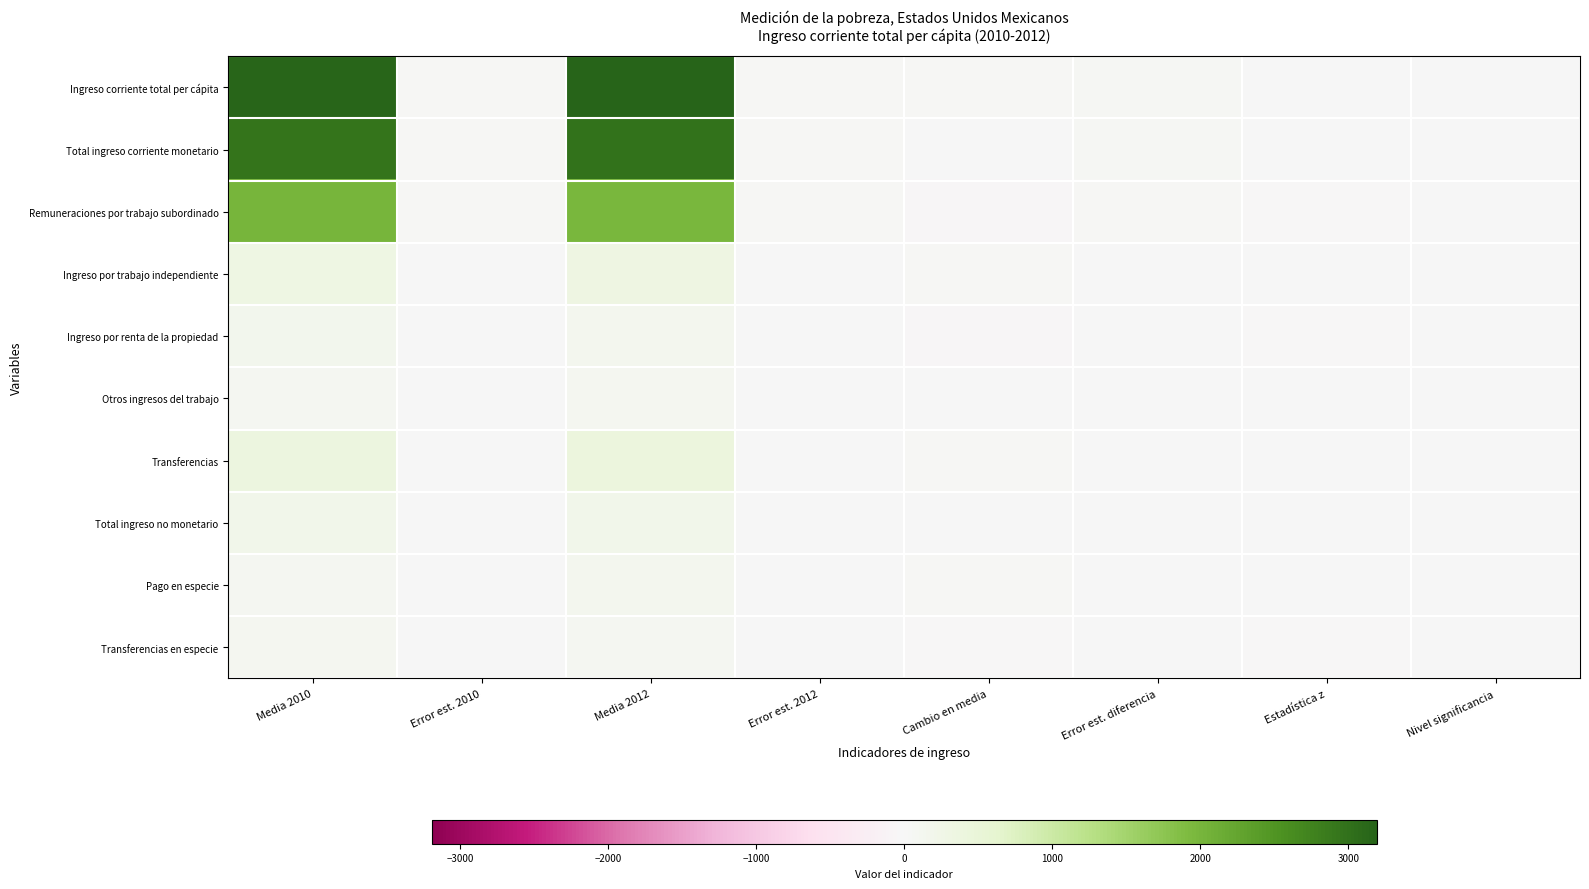

What is the maximum value shown in the chart?

3190.3